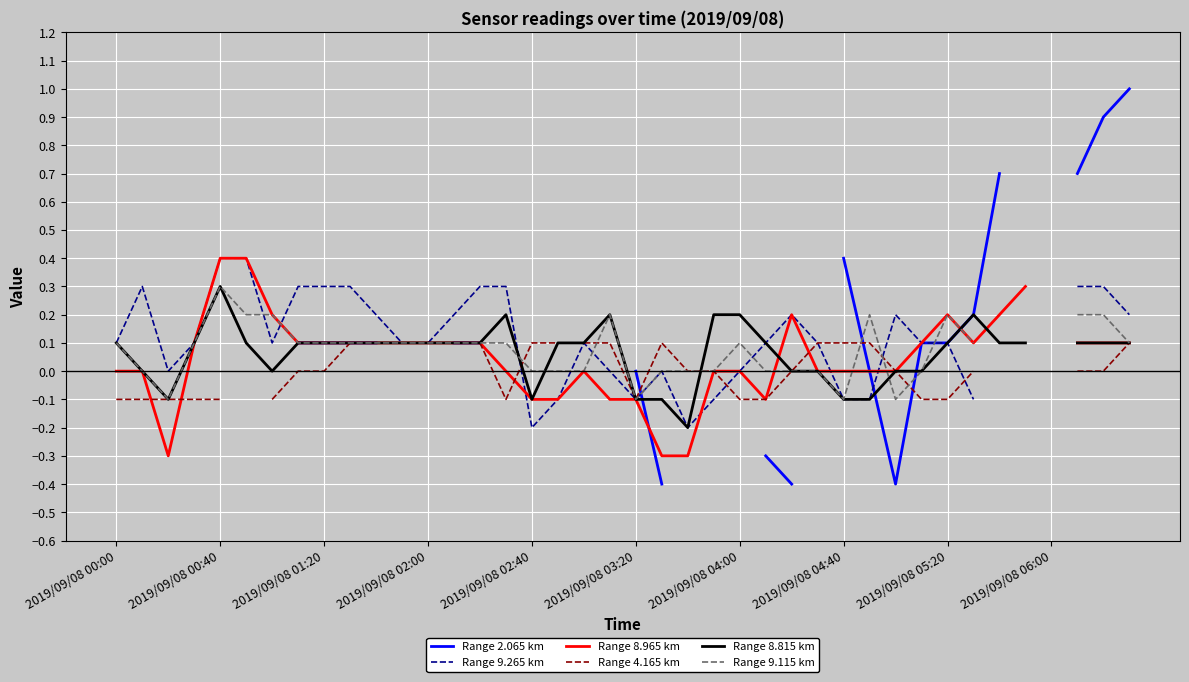

How many positive values does the Range 9.115 km series have?

22